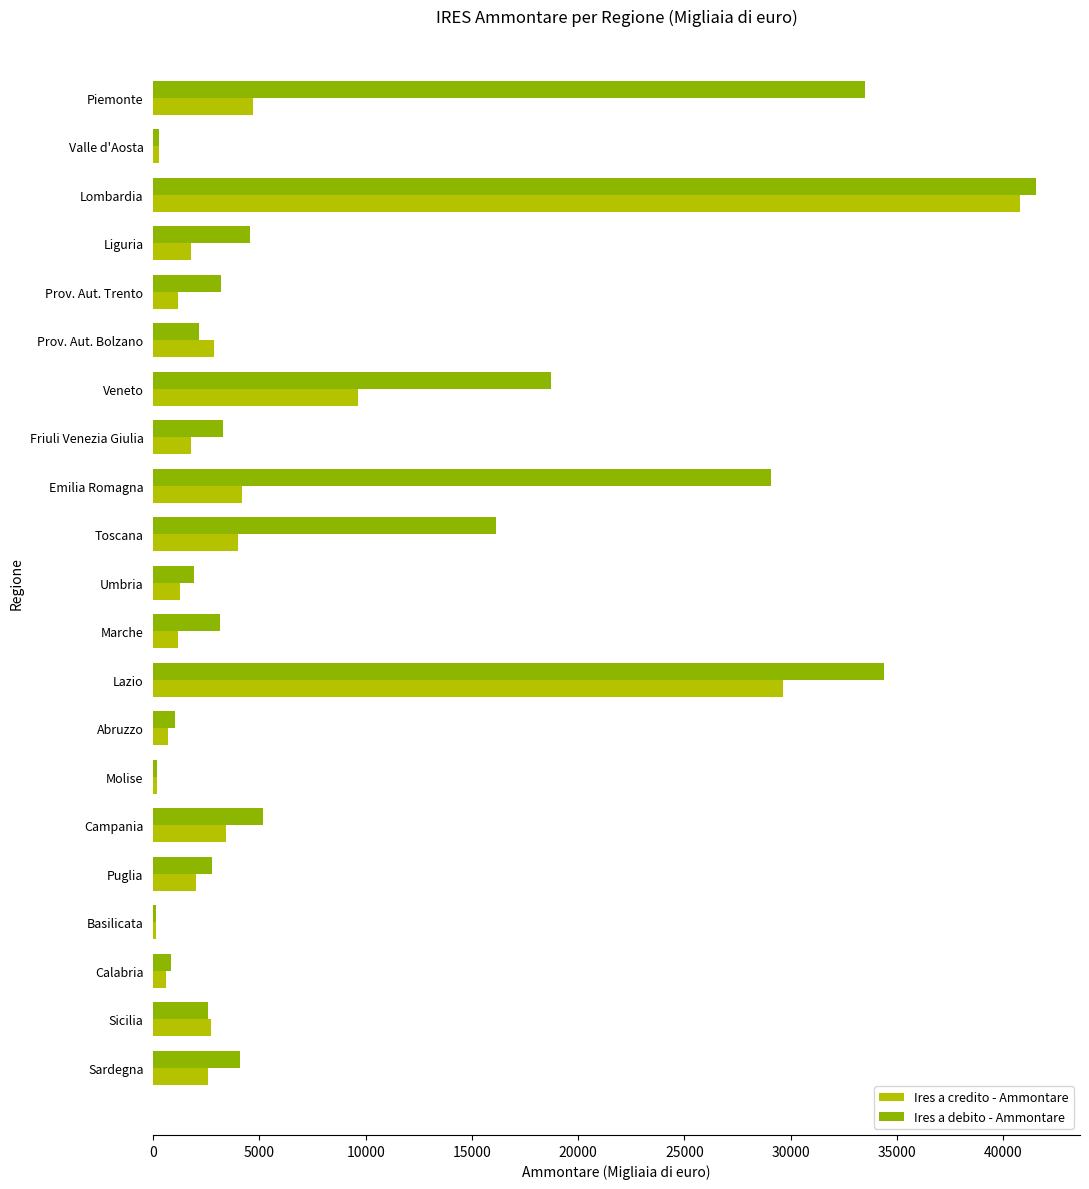

At which label is Ires a credito - Ammontare closest to 20453?

Lazio